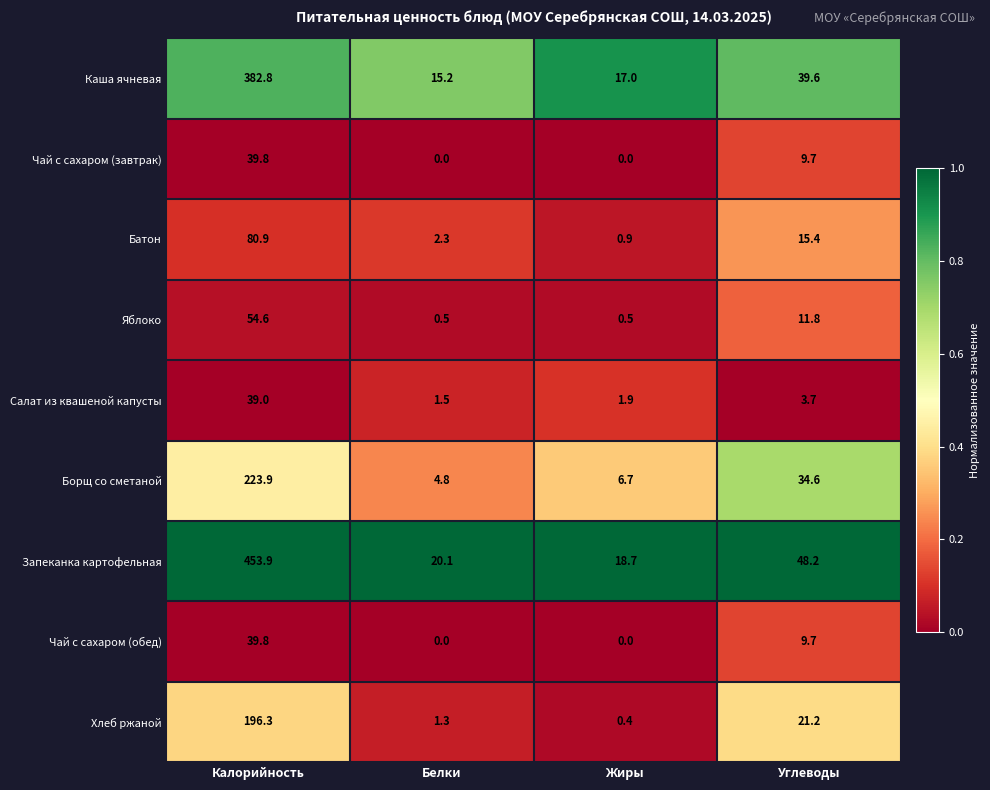

What is the spread (max minus min) of values at Жиры?

18.7